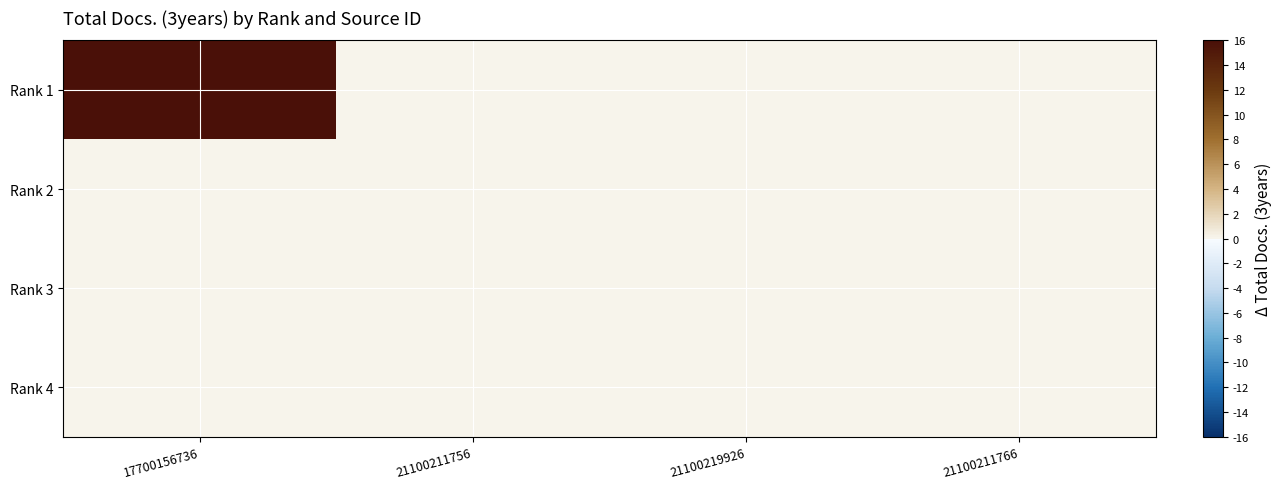

Which series has the largest total across all categories?

Rank 1